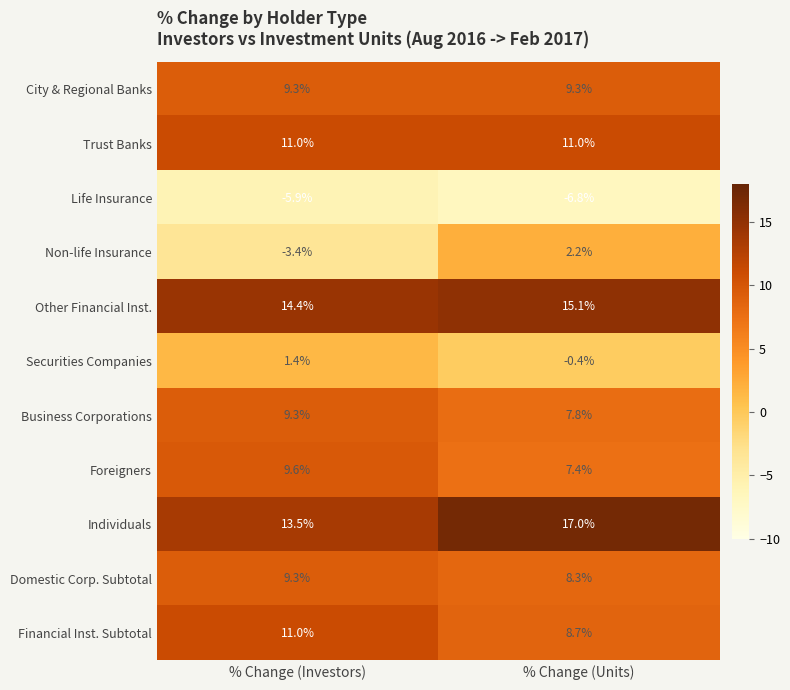

Where is Financial Inst. Subtotal nearest to the value 9?

% Change (Units)